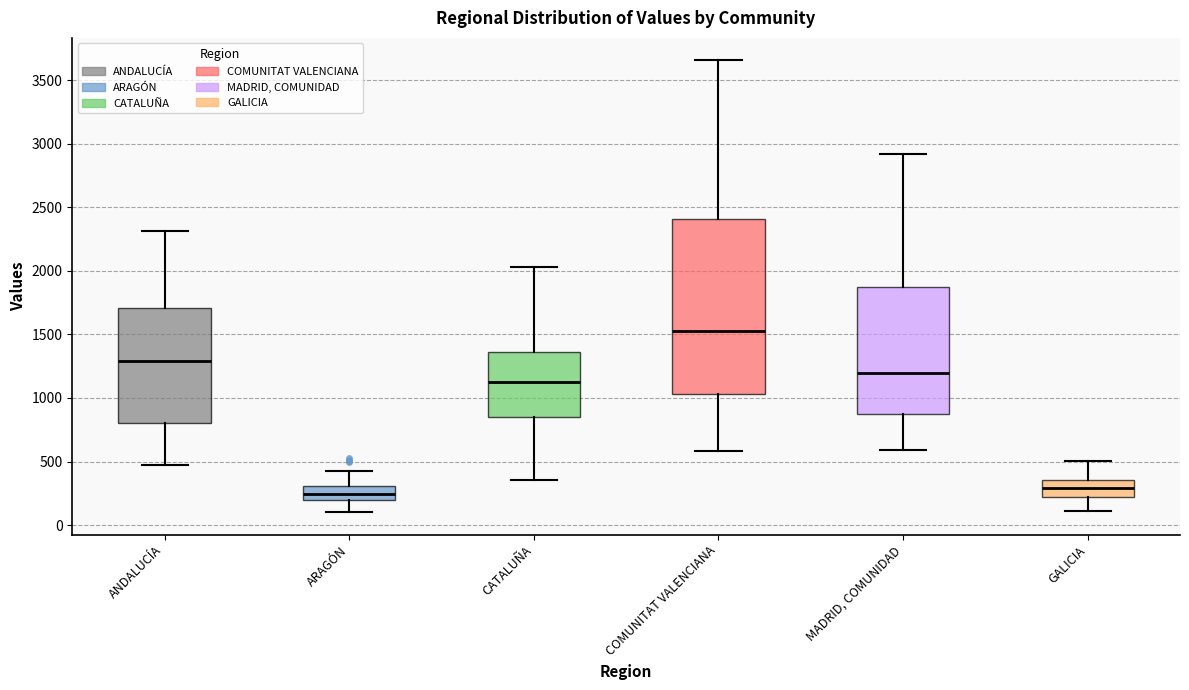

Reading left to right, transcribe this box plot: for each box, give where its median line is, the range the box spans, and where its two whiskers end, as read against the y-axis. The values are not printed on the chart, so give them approximately, as read against the axis.

ANDALUCÍA: median 1300, box 800 to 1700, whiskers 500 to 2300
ARAGÓN: median 250, box 200 to 300, whiskers 100 to 400
CATALUÑA: median 1100, box 850 to 1350, whiskers 350 to 2050
COMUNITAT VALENCIANA: median 1550, box 1050 to 2400, whiskers 600 to 3650
MADRID, COMUNIDAD: median 1200, box 900 to 1850, whiskers 600 to 2900
GALICIA: median 300, box 200 to 350, whiskers 100 to 500